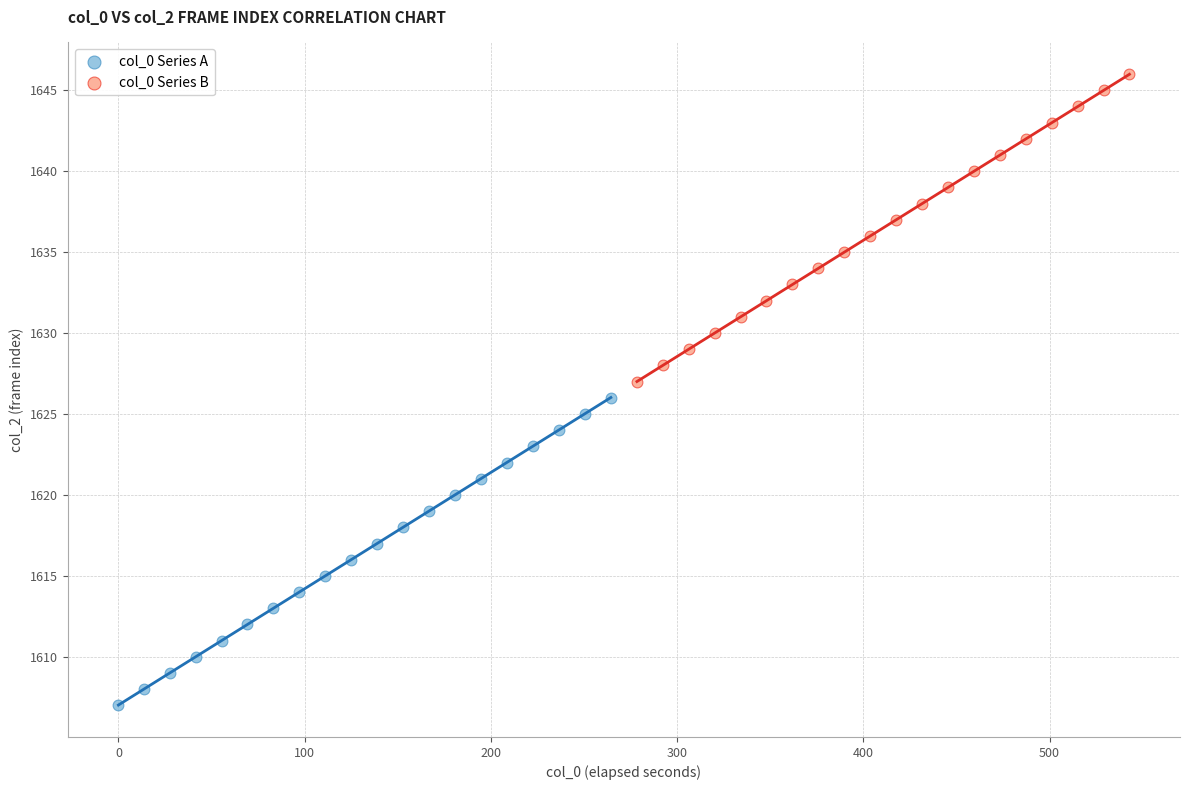

What are all the series names shown in the legend?

col_0 Series A, col_0 Series B